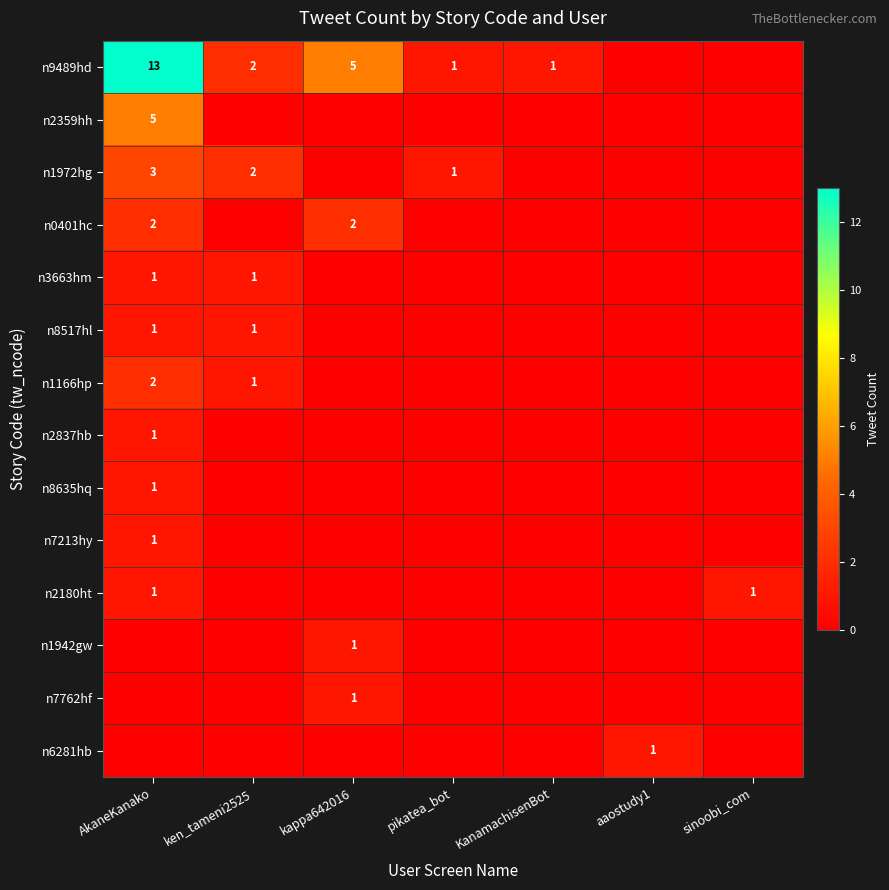

The n1972hg series shows 2 at ken_tameni2525. True or false?

True